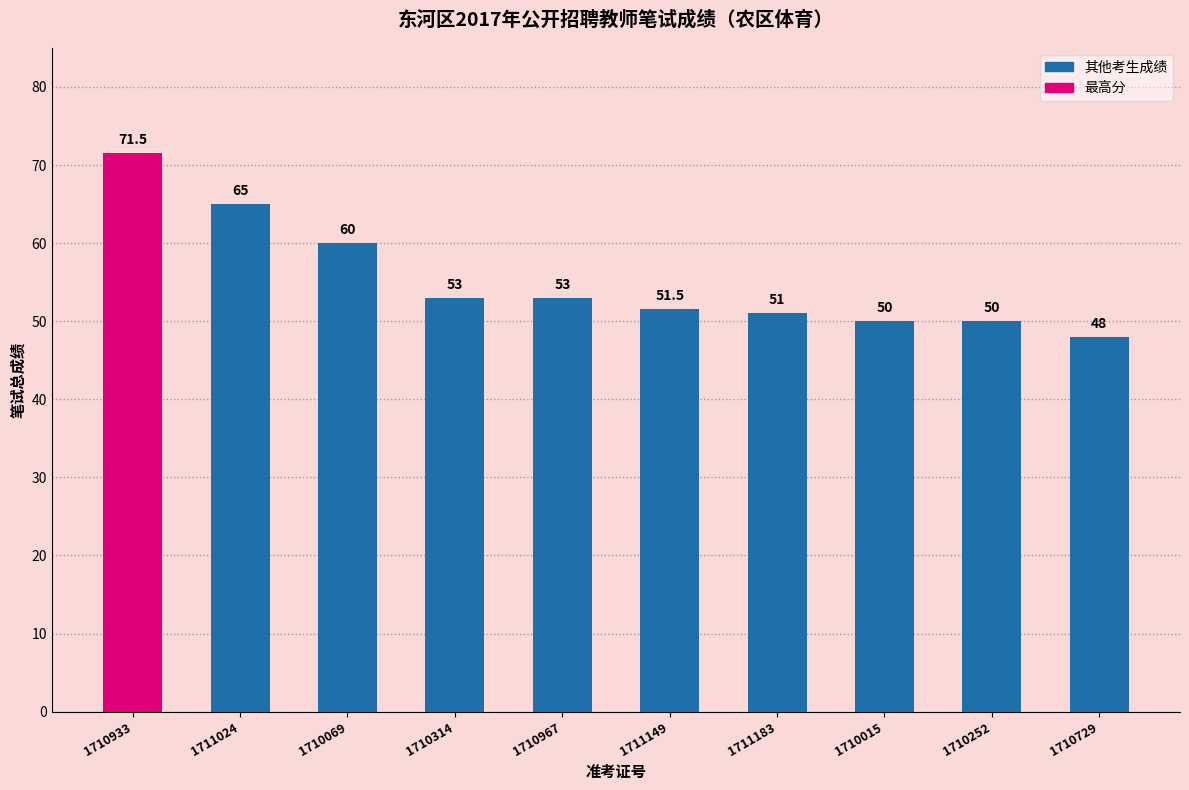

Are the bars grouped side by side (vs. stacked)?

No